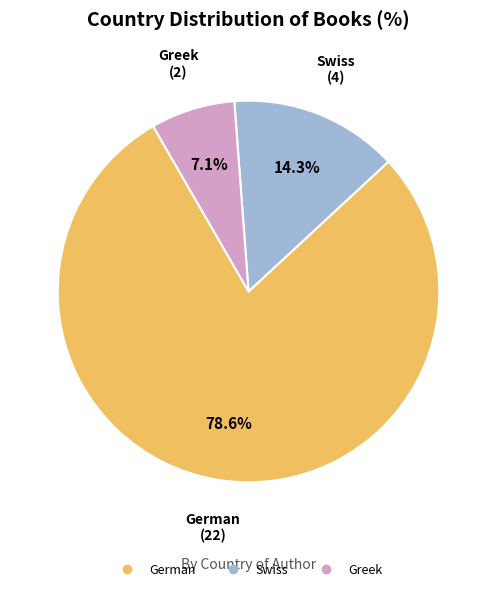

To the nearest percent, what is the average slice percentage?

33%